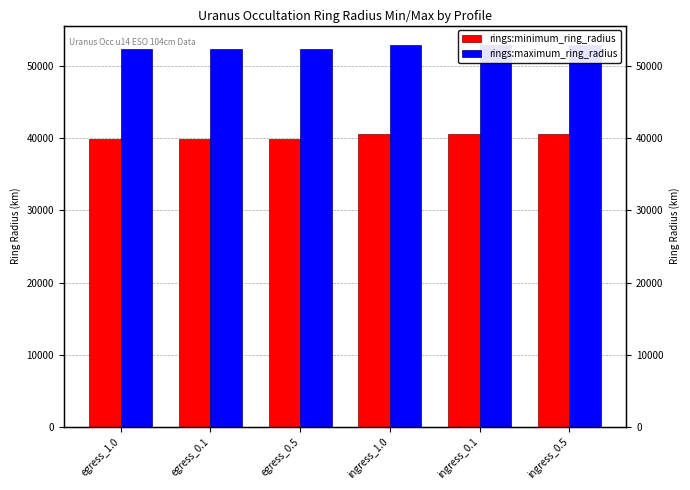

What is the maximum value for rings:minimum_ring_radius?

40568.0